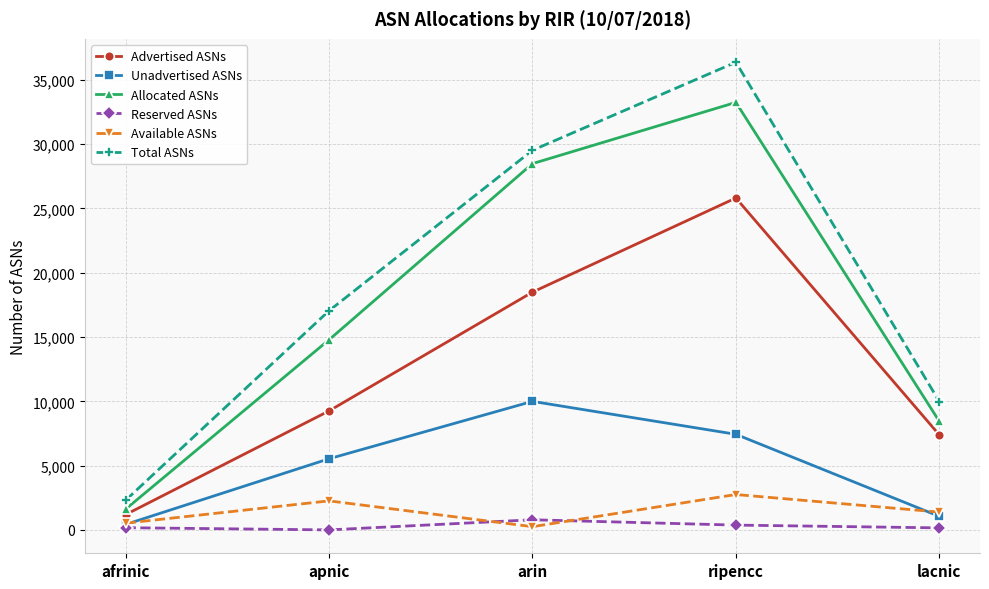

Which series has the widest spread of values?

Total ASNs